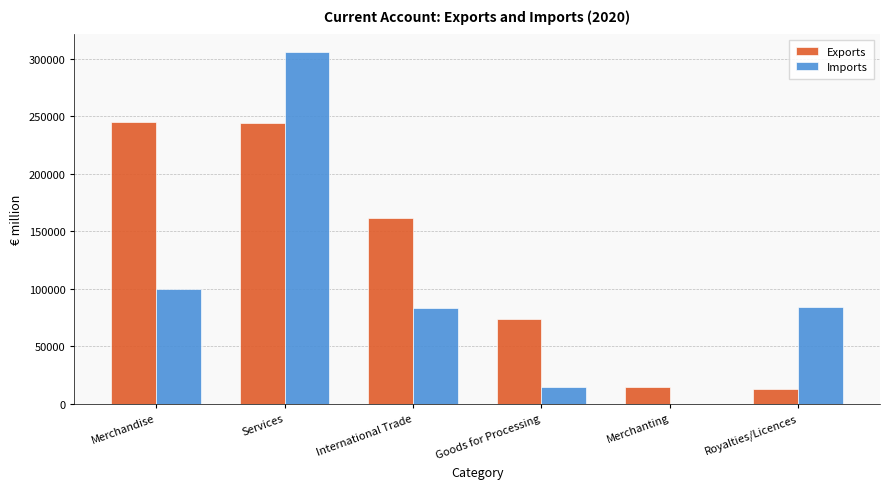

What is the greatest value displayed?

305968